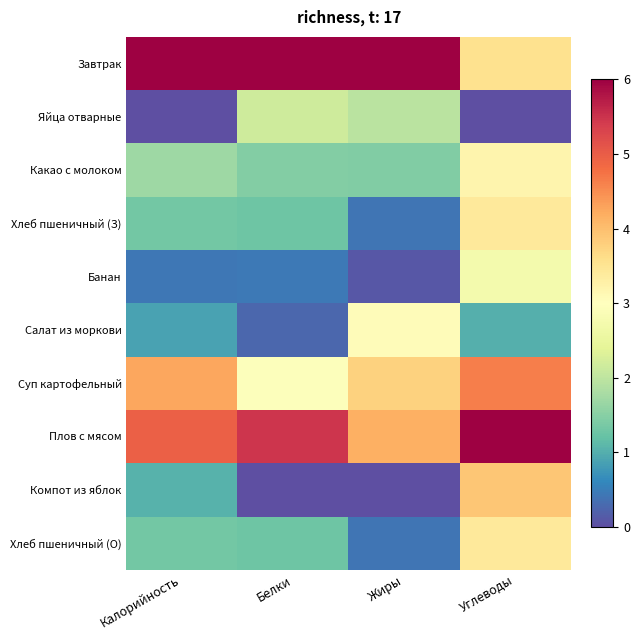

Reading left to right, list all the values displayed in this chart.

Завтрак: Калорийность=6.0	Белки=6.0	Жиры=6.0	Углеводы=3.5
Яйца отварные: Калорийность=0.0	Белки=2.2	Жиры=2.0	Углеводы=0.0
Какао с молоком: Калорийность=1.7	Белки=1.5	Жиры=1.4	Углеводы=3.2
Хлеб пшеничный (З): Калорийность=1.3	Белки=1.3	Жиры=0.4	Углеводы=3.4
Банан: Калорийность=0.4	Белки=0.5	Жиры=0.1	Углеводы=2.7
Салат из моркови: Калорийность=0.9	Белки=0.3	Жиры=3.1	Углеводы=1.0
Суп картофельный: Калорийность=4.2	Белки=2.9	Жиры=3.8	Углеводы=4.6
Плов с мясом: Калорийность=5.0	Белки=5.5	Жиры=4.1	Углеводы=6.0
Компот из яблок: Калорийность=1.0	Белки=0.0	Жиры=0.0	Углеводы=3.9
Хлеб пшеничный (О): Калорийность=1.3	Белки=1.3	Жиры=0.4	Углеводы=3.4